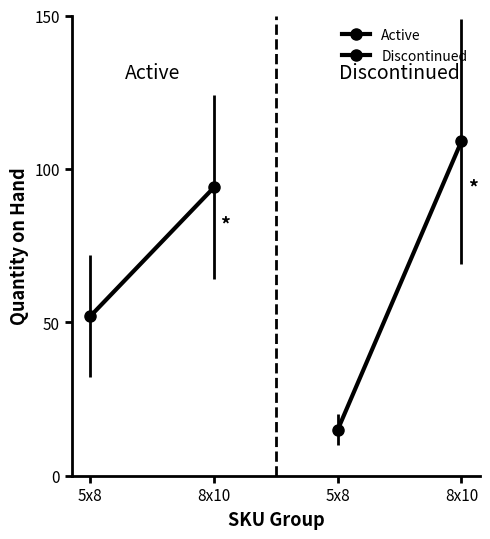

What is the difference between the maximum and minimum values in the Discontinued series?

94